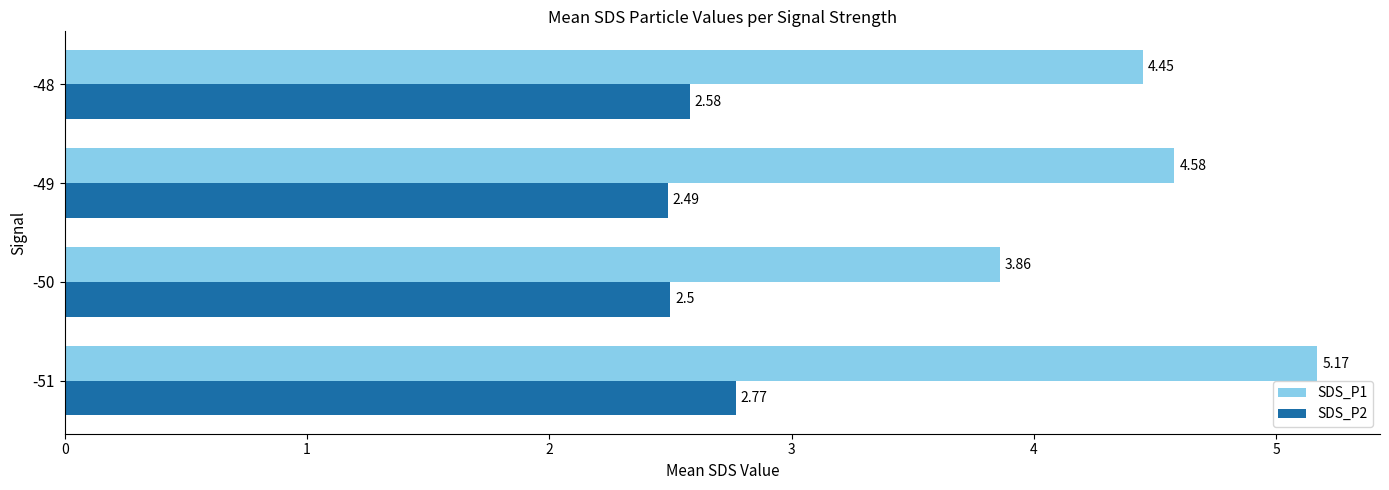

Which series has the widest spread of values?

SDS_P1